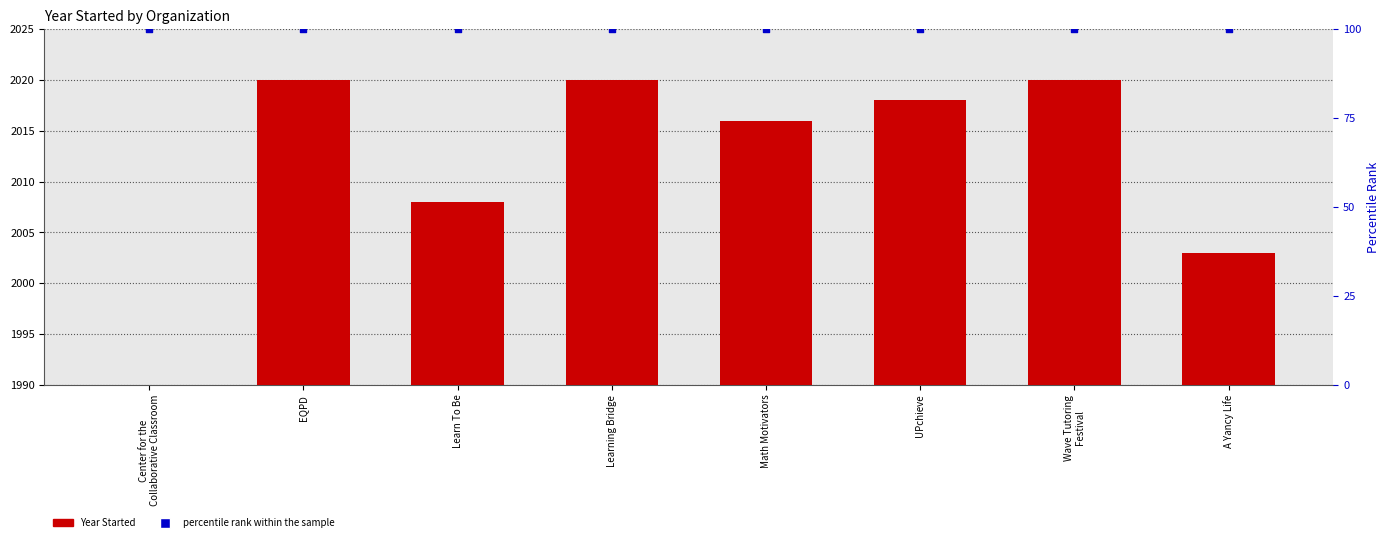

Which series contains the lowest Y value?

percentile rank within the sample